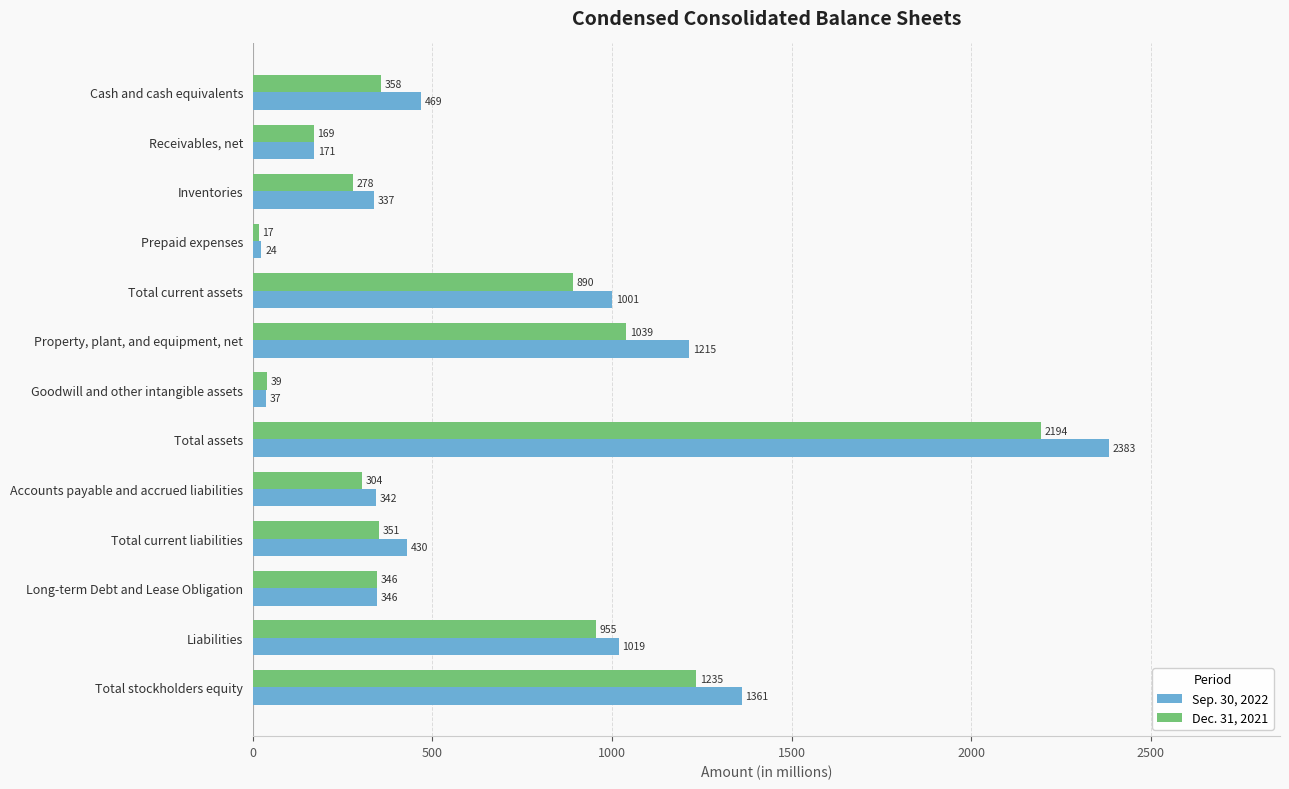

Is the value of Sep. 30, 2022 at Prepaid expenses greater than the value of Dec. 31, 2021 at Goodwill and other intangible assets?

No